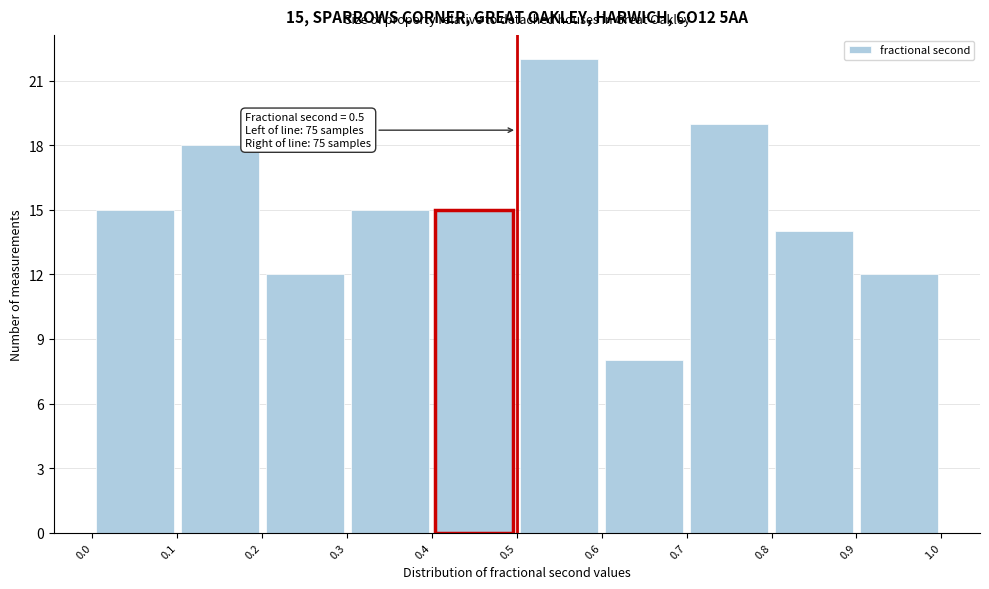

Which range on the x-axis has the tallest bar?

0.5 to 0.6